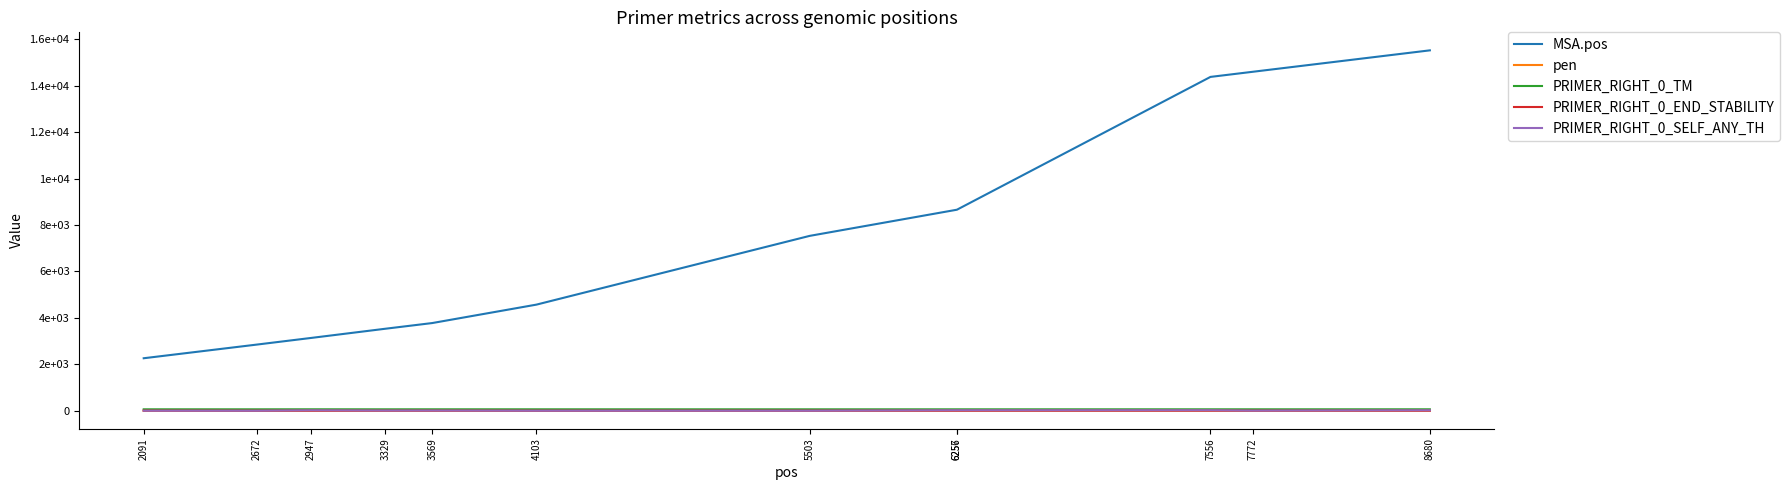

Does the chart have visible grid lines?

No